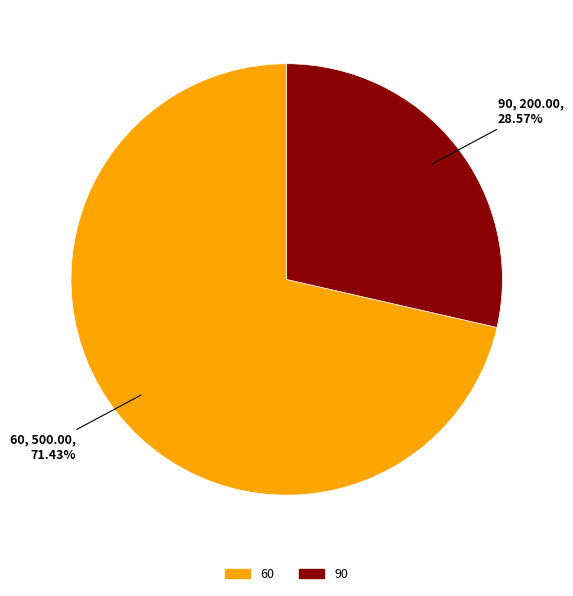

Approximately how many times larger is the value at 90 compared to 60?

0.4